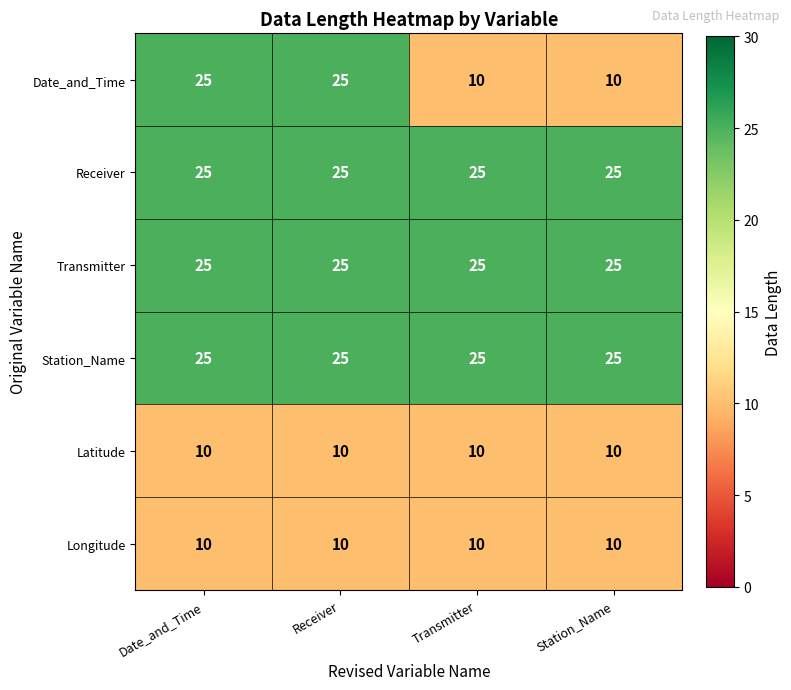

What value does the Latitude series have at Receiver?

10